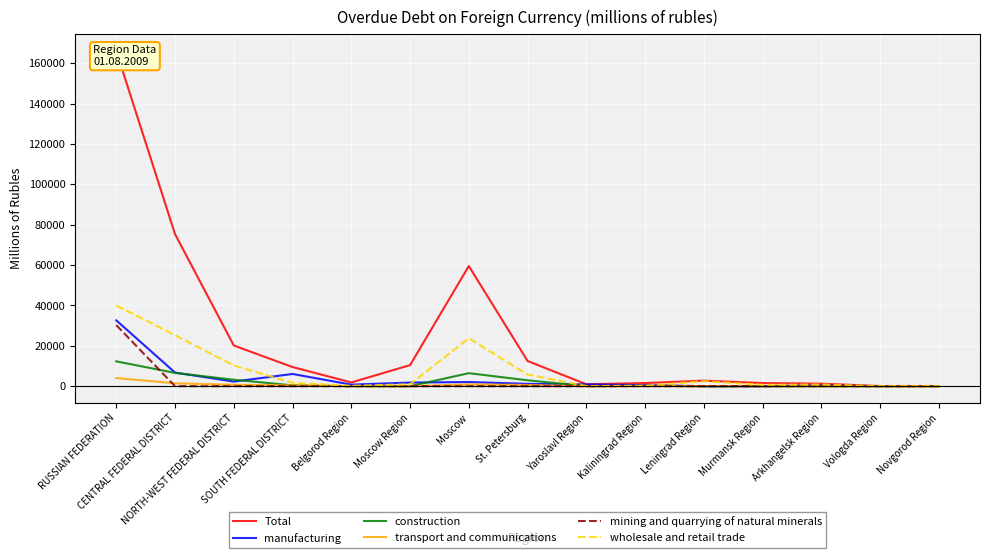

True or false: manufacturing has a value of 32625.8 at RUSSIAN FEDERATION.

True